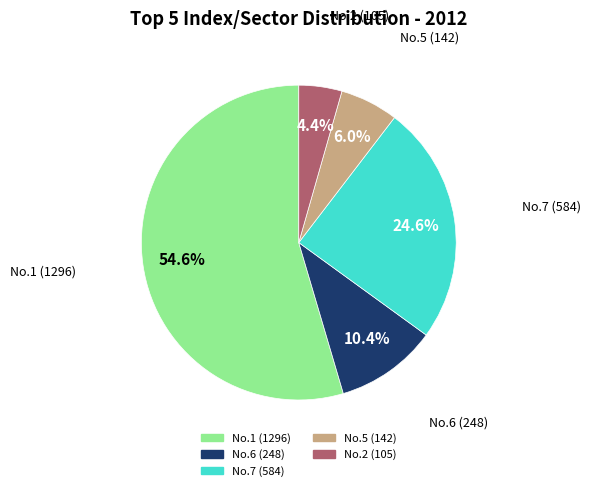

Is there a majority slice in this chart?

Yes